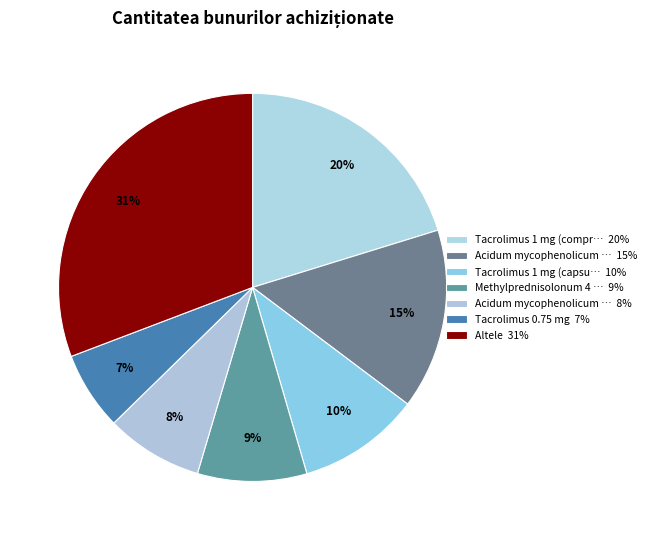

How many segments does this pie chart have?

7